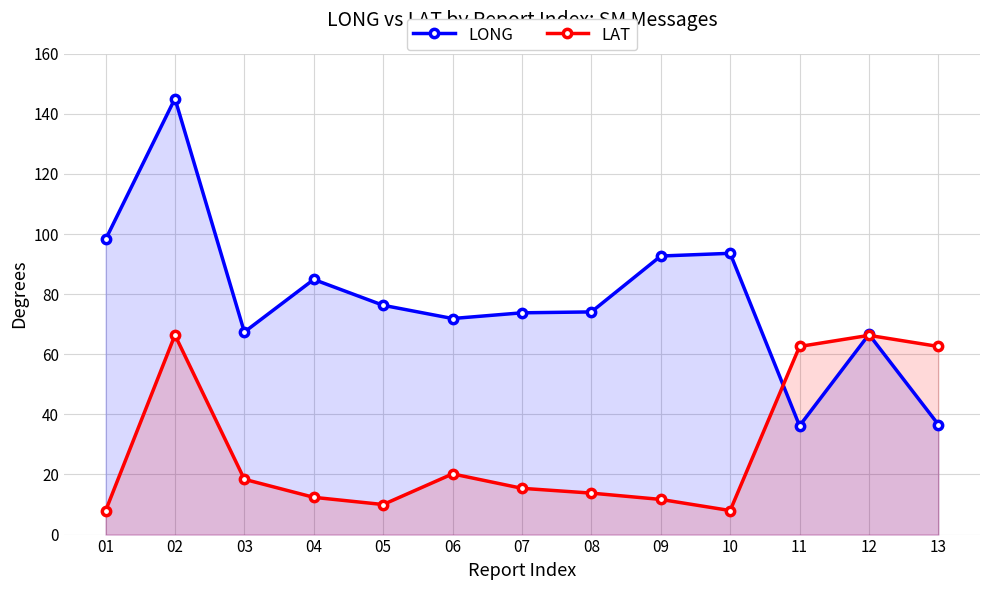

What is the sum of all LONG values?

1017.4